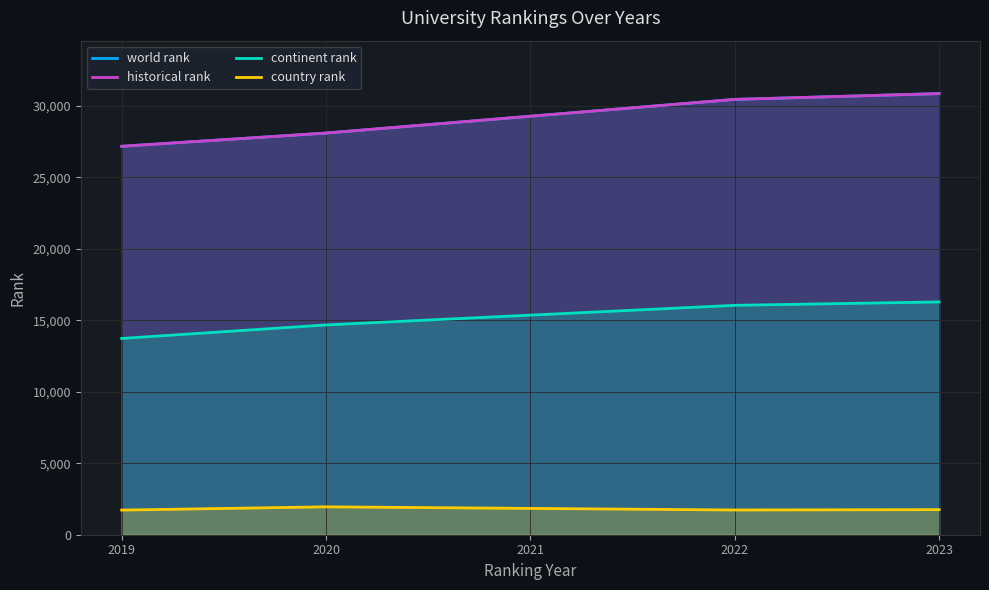

Which series has the largest range (max minus min)?

world rank